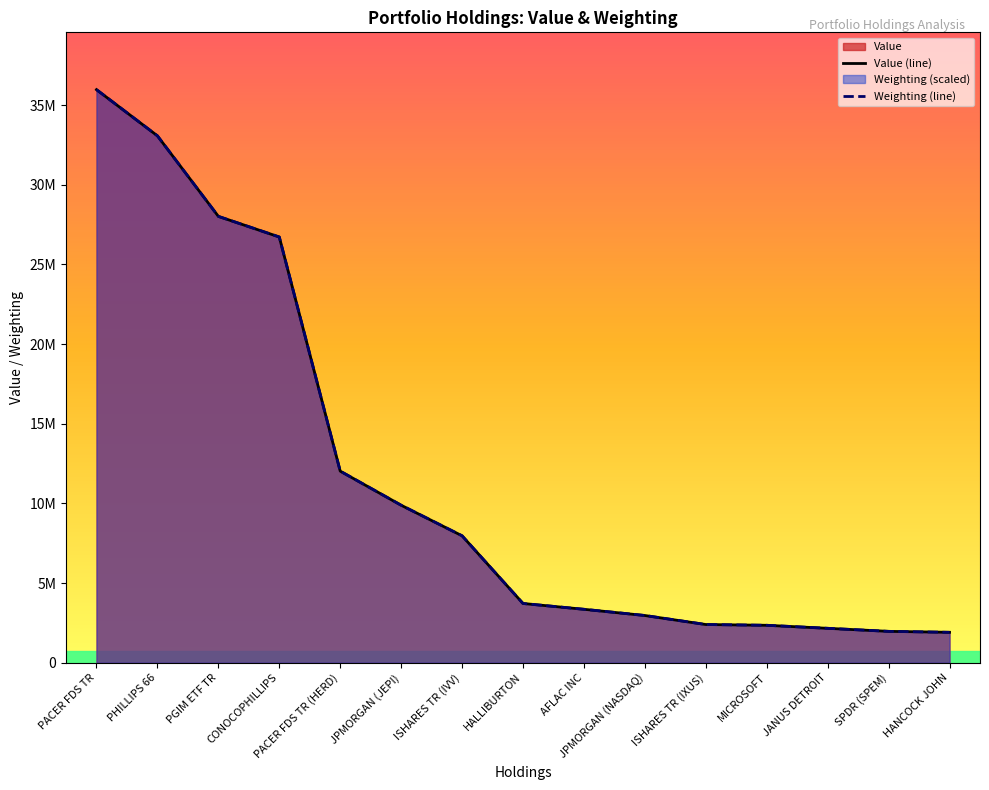

Reading right to left, transcribe all the data shown in this chart.

Value (line): 1905435.0	1965054.0	2155667.0	2345442.0	2394201.0	2959787.0	3350274.0	3715651.0	7964195.0	9883296.0	12024780.0	26722504.0	28018027.0	33073540.0	35972966.0
Weighting (line): 1905018.0	1964318.2	2157043.7	2346063.0	2394244.4	2961302.3	3350459.6	3713673.2	7964754.2	9884597.2	12023109.6	26722139.4	28015624.4	33070963.9	35972966.0